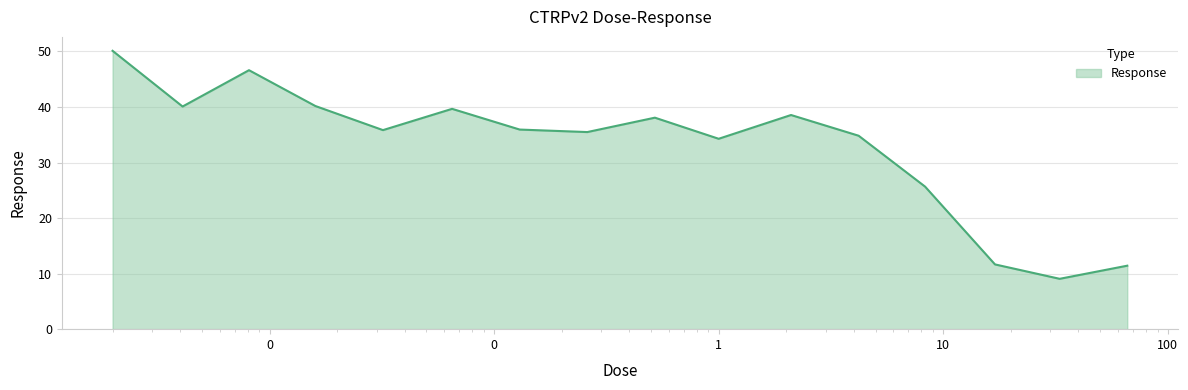

What is the difference between the maximum and minimum values?

41.1